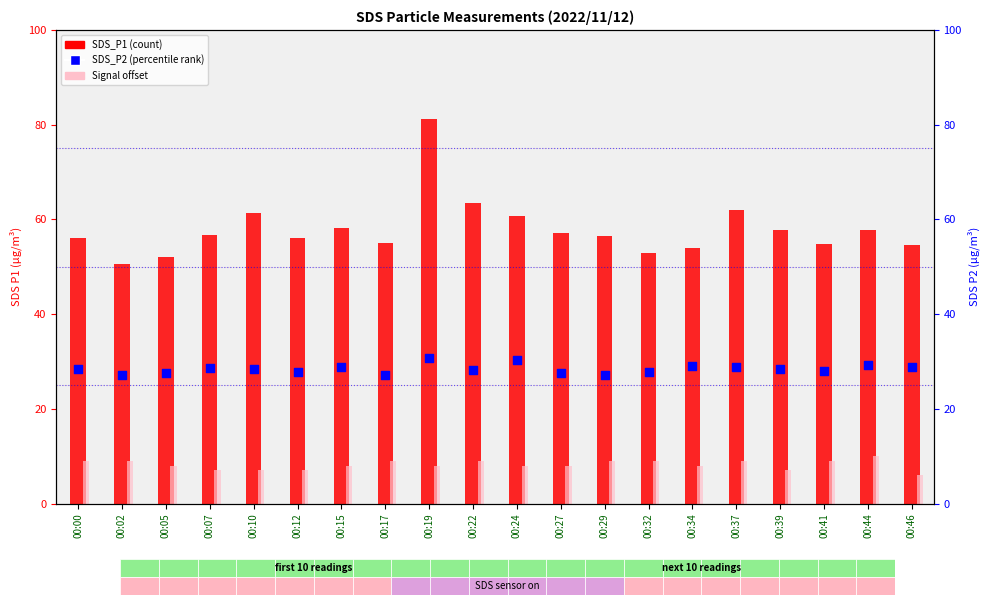

What are all the series names shown in the legend?

SDS_P1 (count), Signal offset, SDS_P2 (percentile rank)